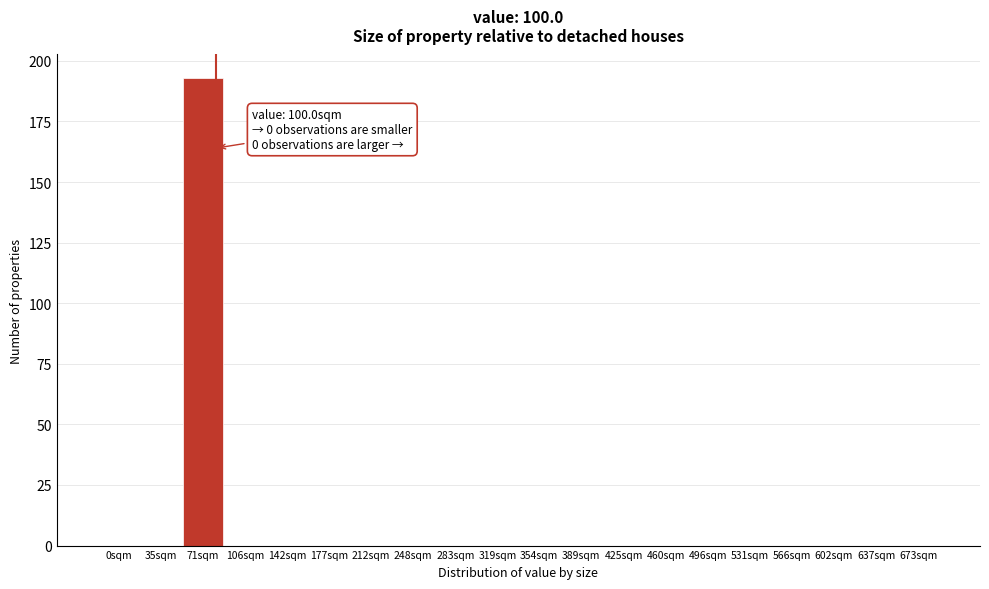

Reading left to right, what are all the values shown in this chart?

0sqm=0	35sqm=0	71sqm=193	106sqm=0	142sqm=0	177sqm=0	212sqm=0	248sqm=0	283sqm=0	319sqm=0	354sqm=0	389sqm=0	425sqm=0	460sqm=0	496sqm=0	531sqm=0	566sqm=0	602sqm=0	637sqm=0	673sqm=0